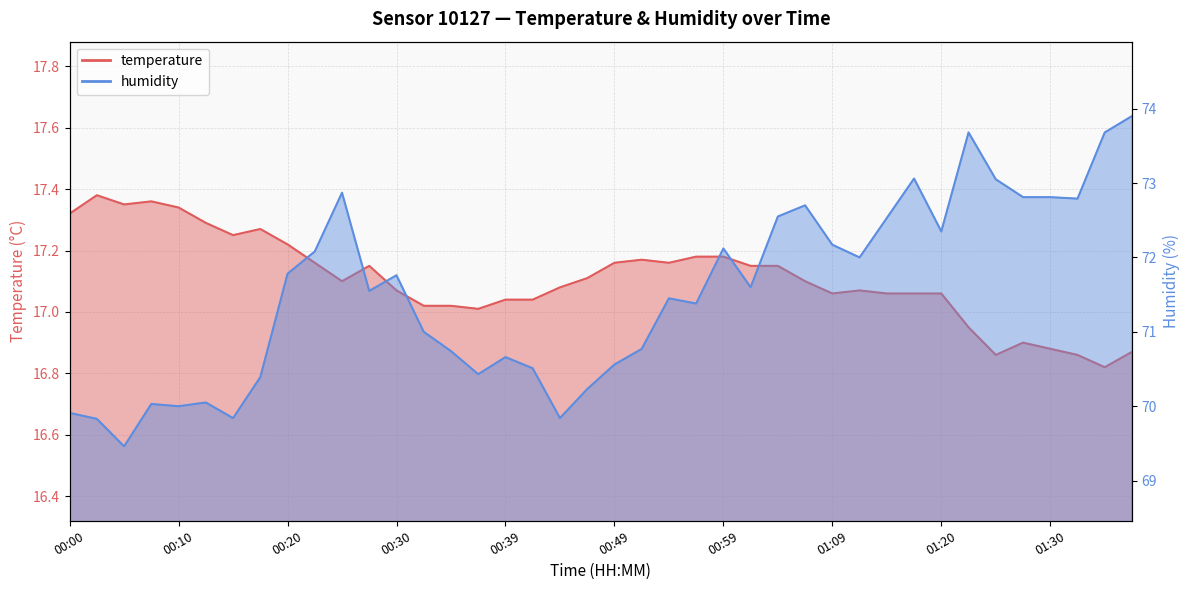

What is the greatest value displayed?

73.9